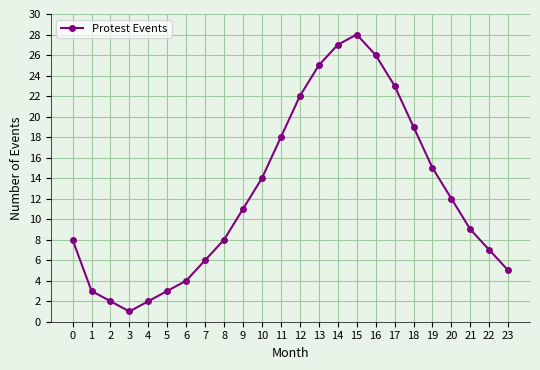

Approximately how many times larger is the value at 23 compared to 1?

1.7